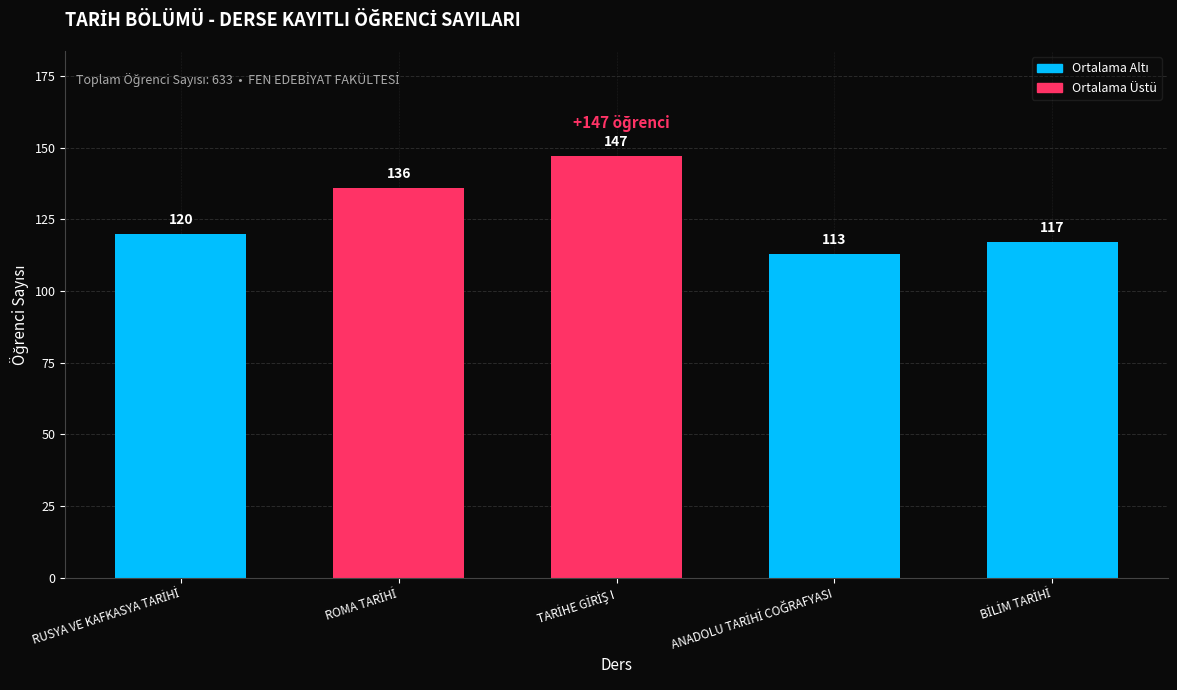

Reading right to left, extract all data points from this chart.

117	113	147	136	120